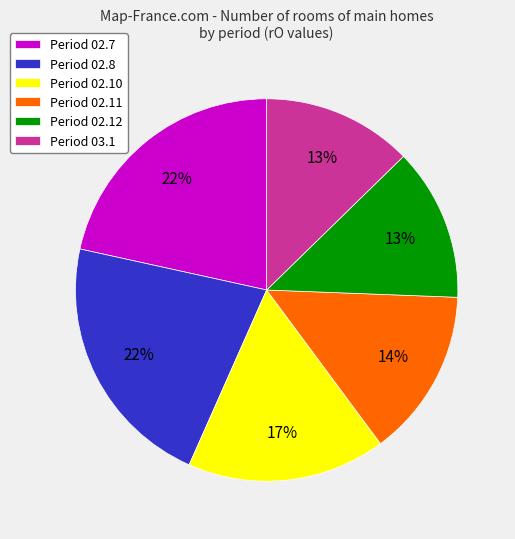

Is it true that Period 02.11 is 14% of the pie?

True